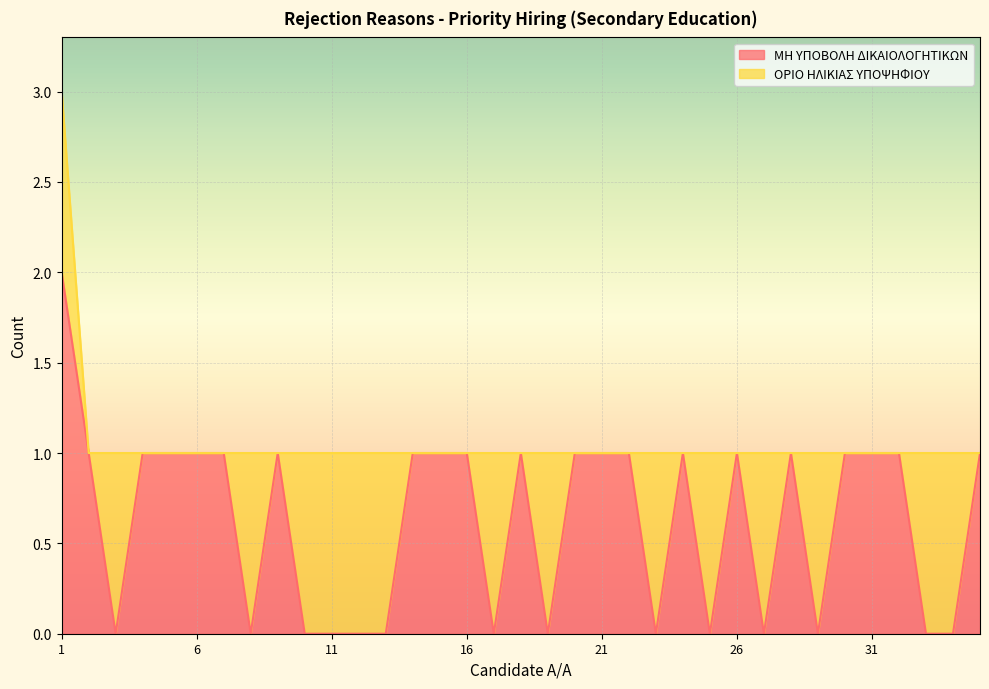

What is the value of the 35th point from the left?

1